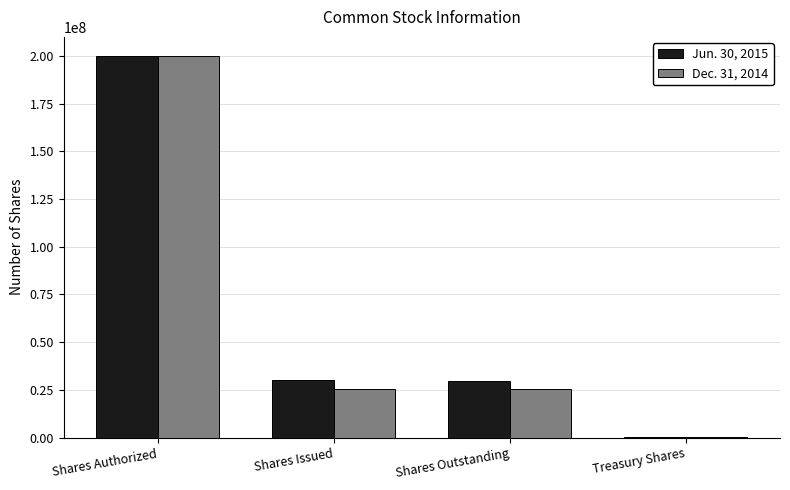

Count the number of data series in this chart.

2